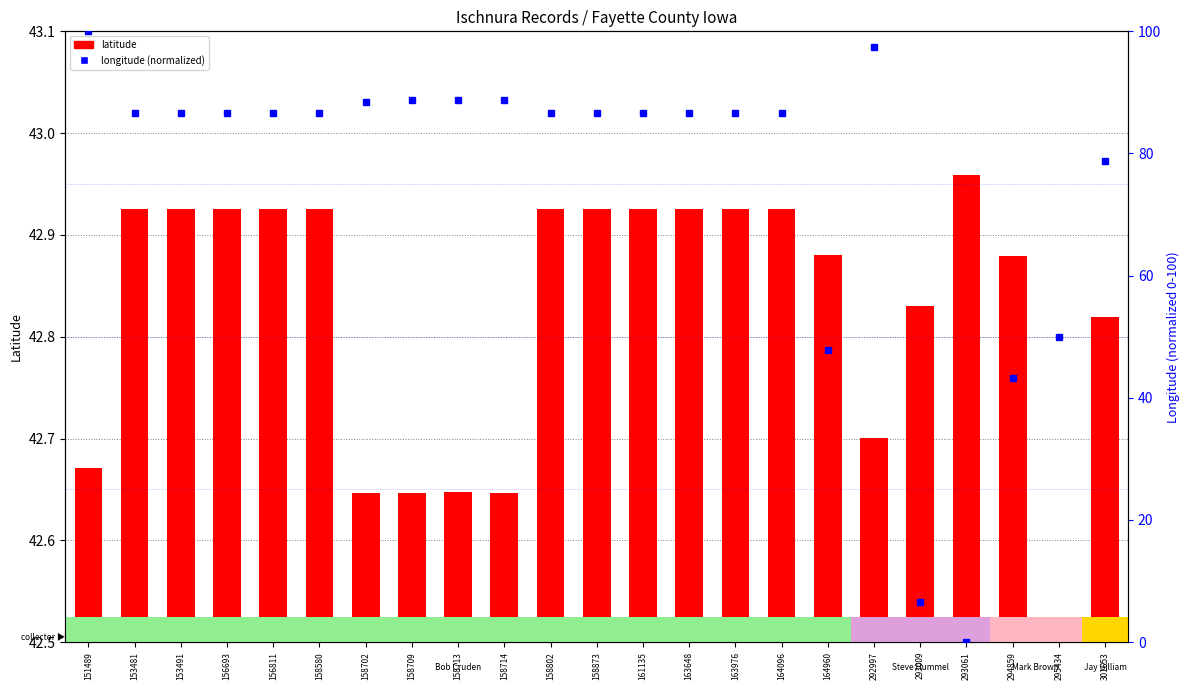

At which label does longitude (normalized) first exceed 86?

151489